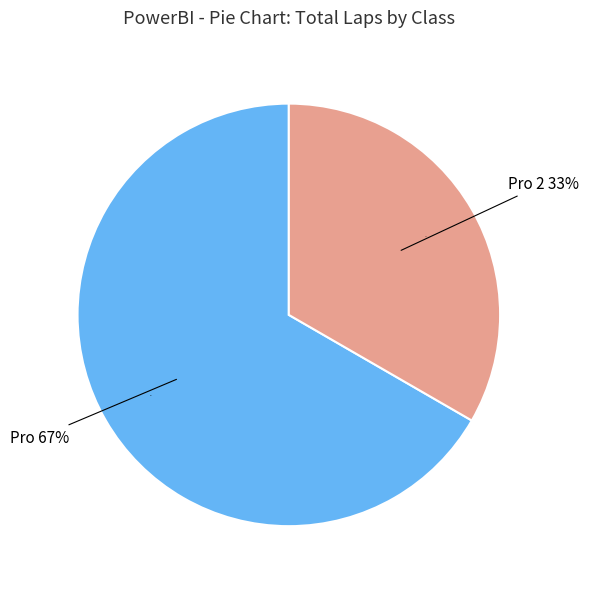

Between Pro and Pro 2, which is larger?

Pro